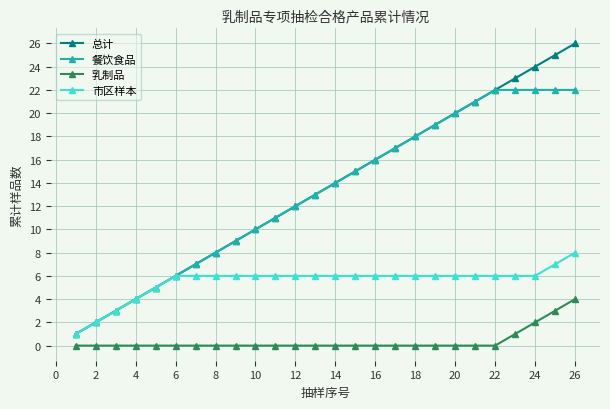

How many data points does each series have?

26